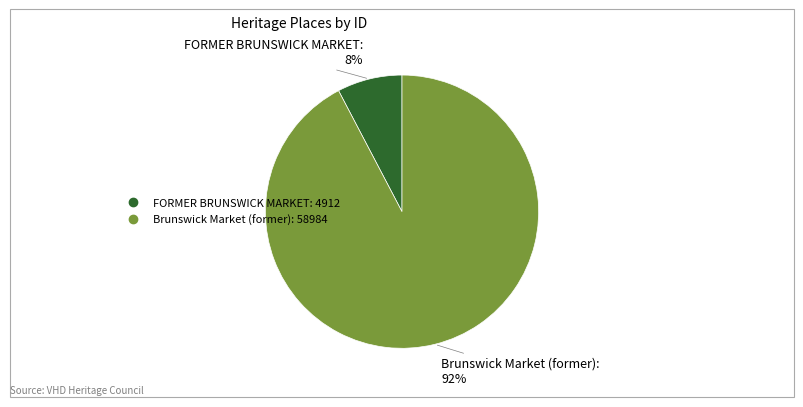

Combined, do Brunswick Market (former) and FORMER BRUNSWICK MARKET account for over 50%?

Yes